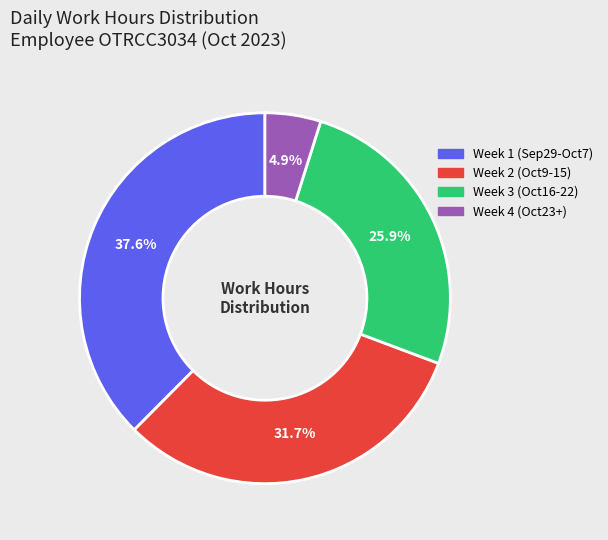

Between Week 2 (Oct9-15) and Week 3 (Oct16-22), which is larger?

Week 2 (Oct9-15)